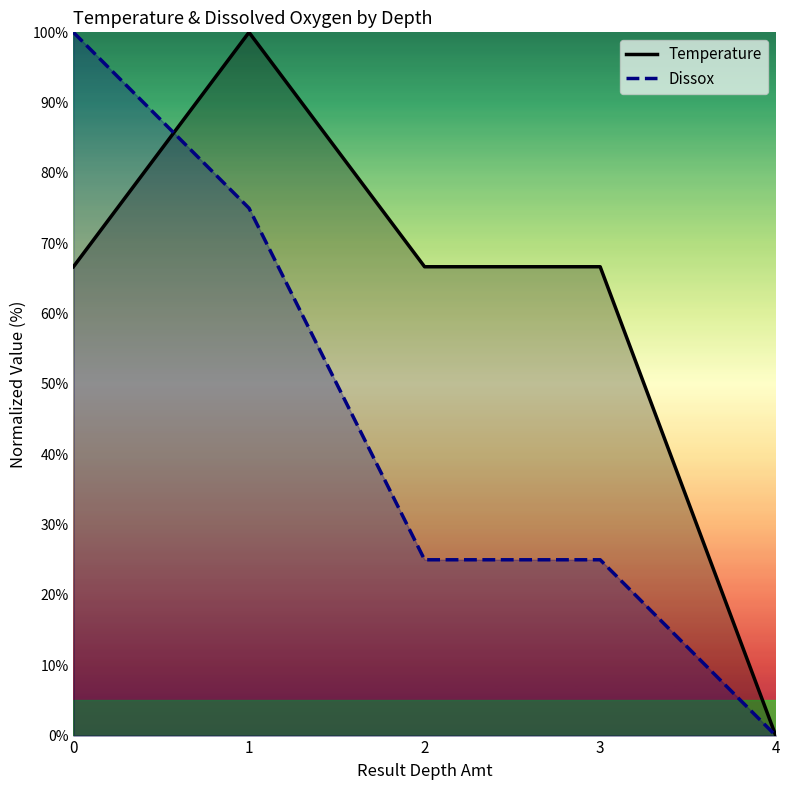

True or false: Temperature has a value of 146.0 at 1.

False